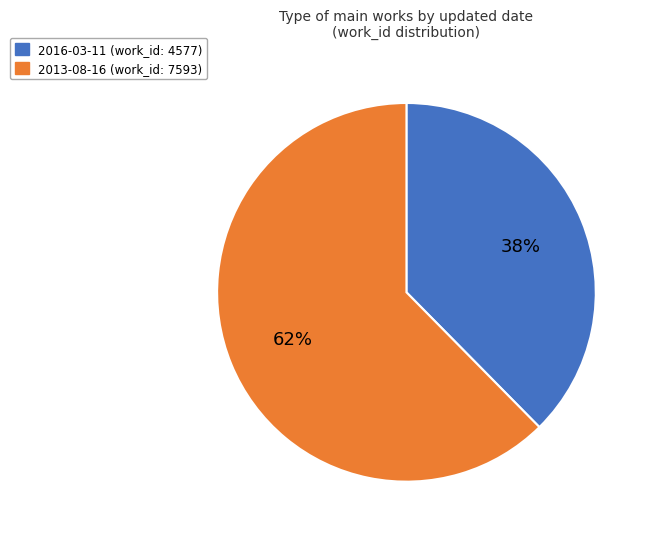

How many segments does this pie chart have?

2